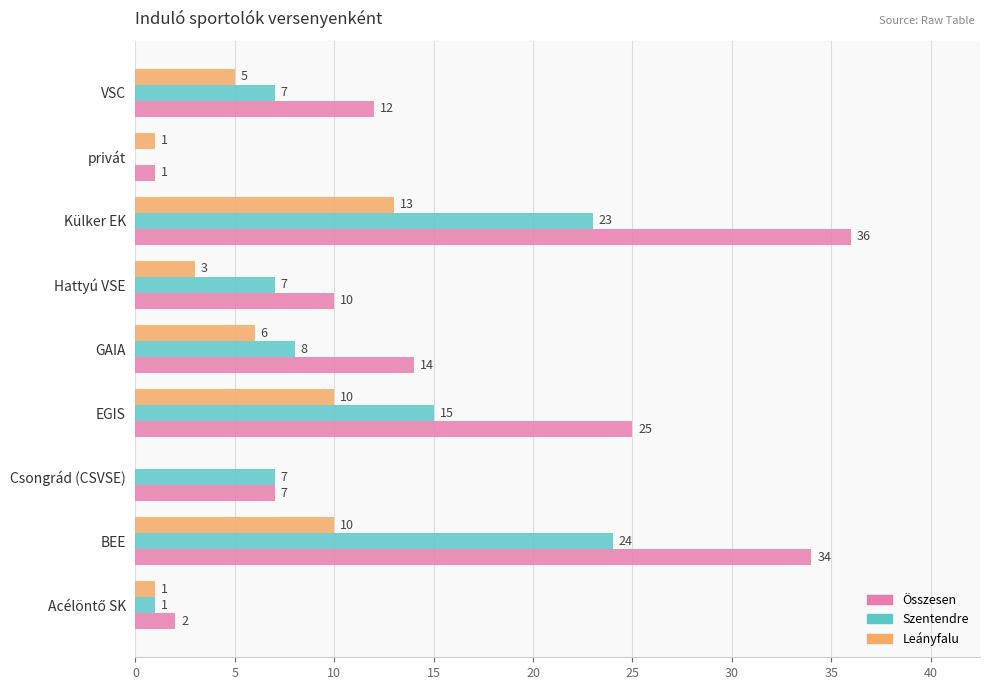

Which series has the largest range (max minus min)?

Összesen